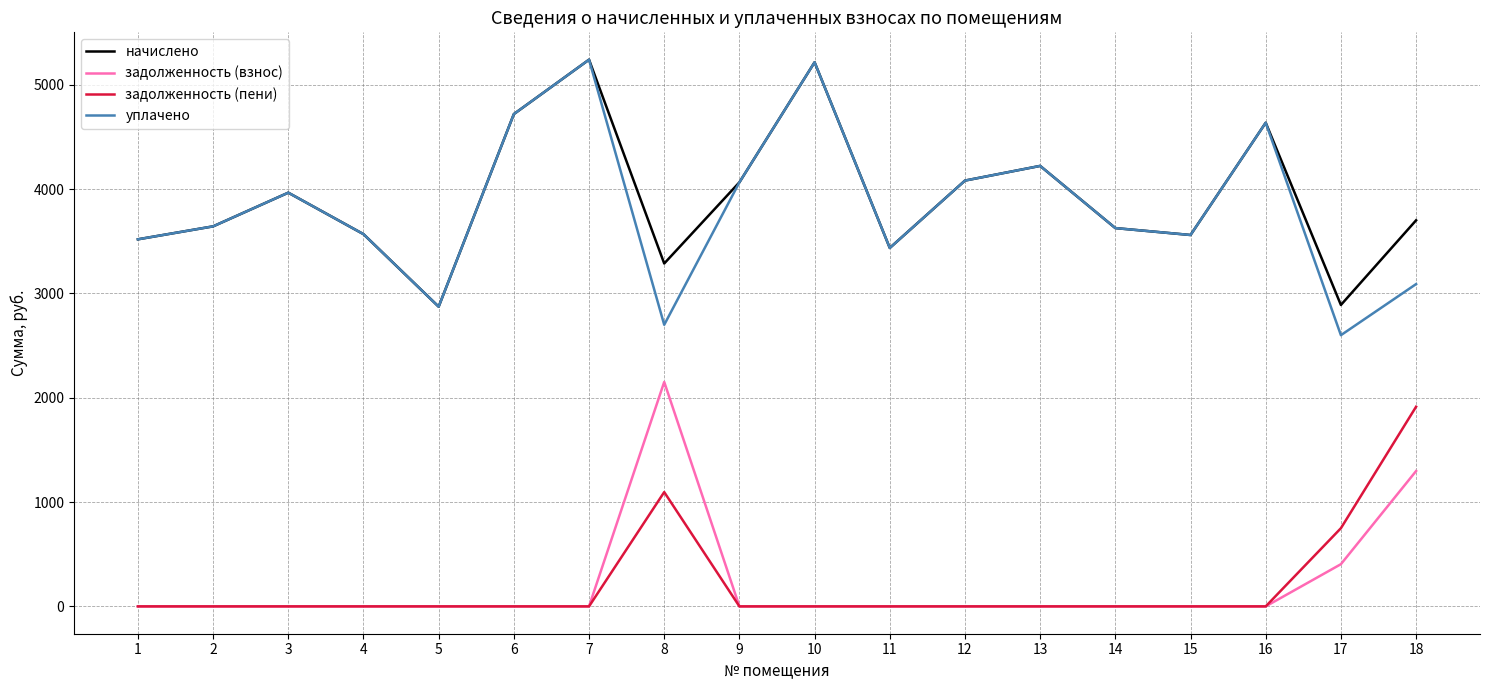

True or false: уплачено has more than 0 interior local peaks.

True